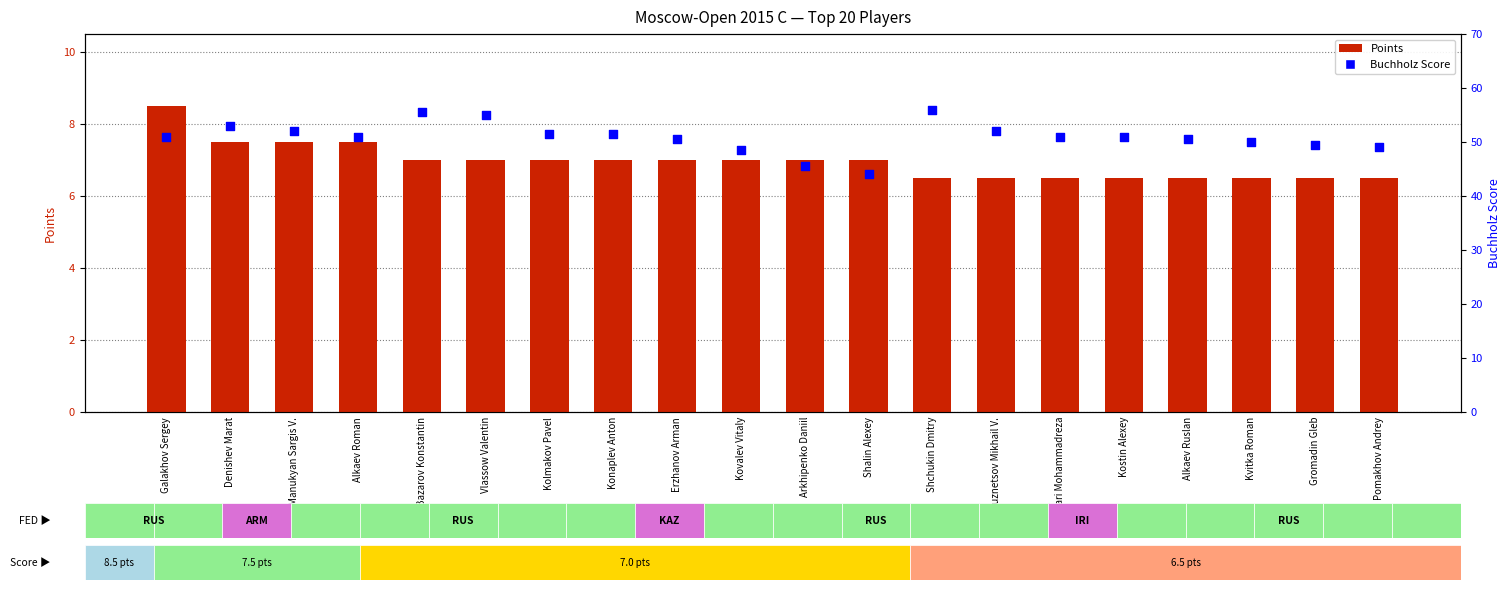

Which series has the widest spread of Y values?

Buchholz Score